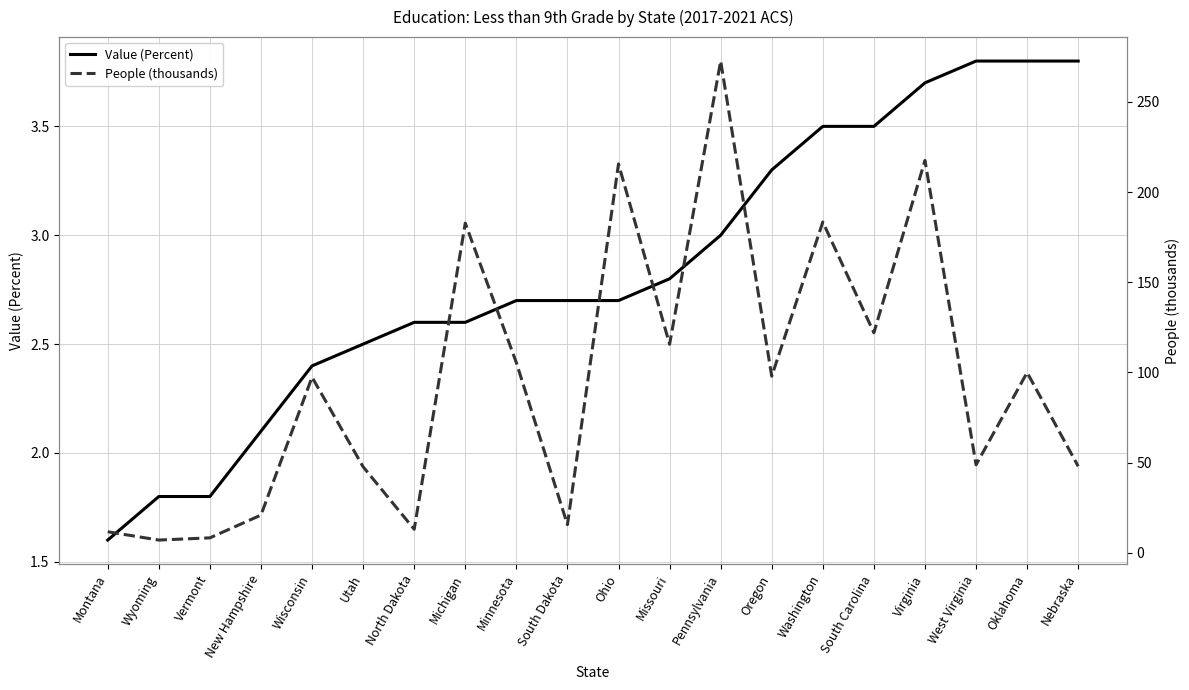

What is the label of the 3rd point from the right?

West Virginia